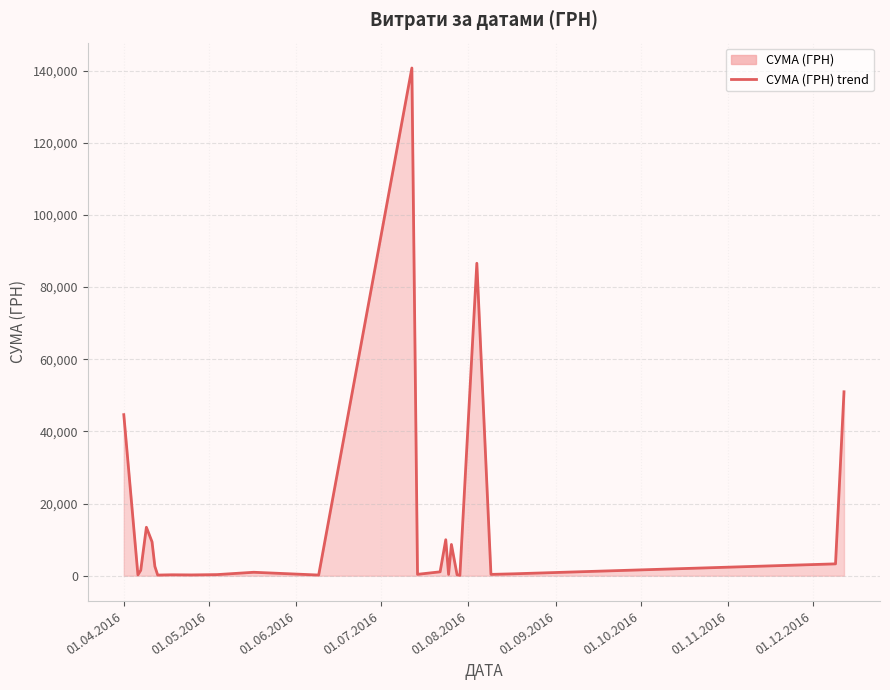

How many data points are less than 949?

12